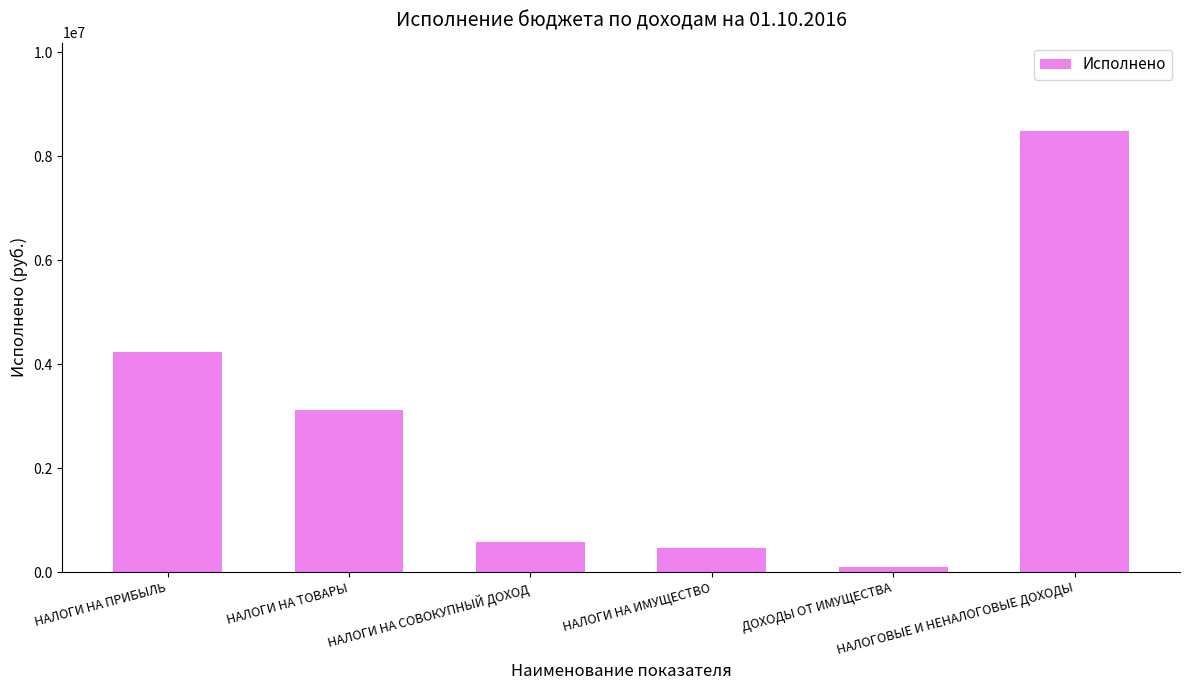

What is the label of the 5th bar from the left?

ДОХОДЫ ОТ ИМУЩЕСТВА